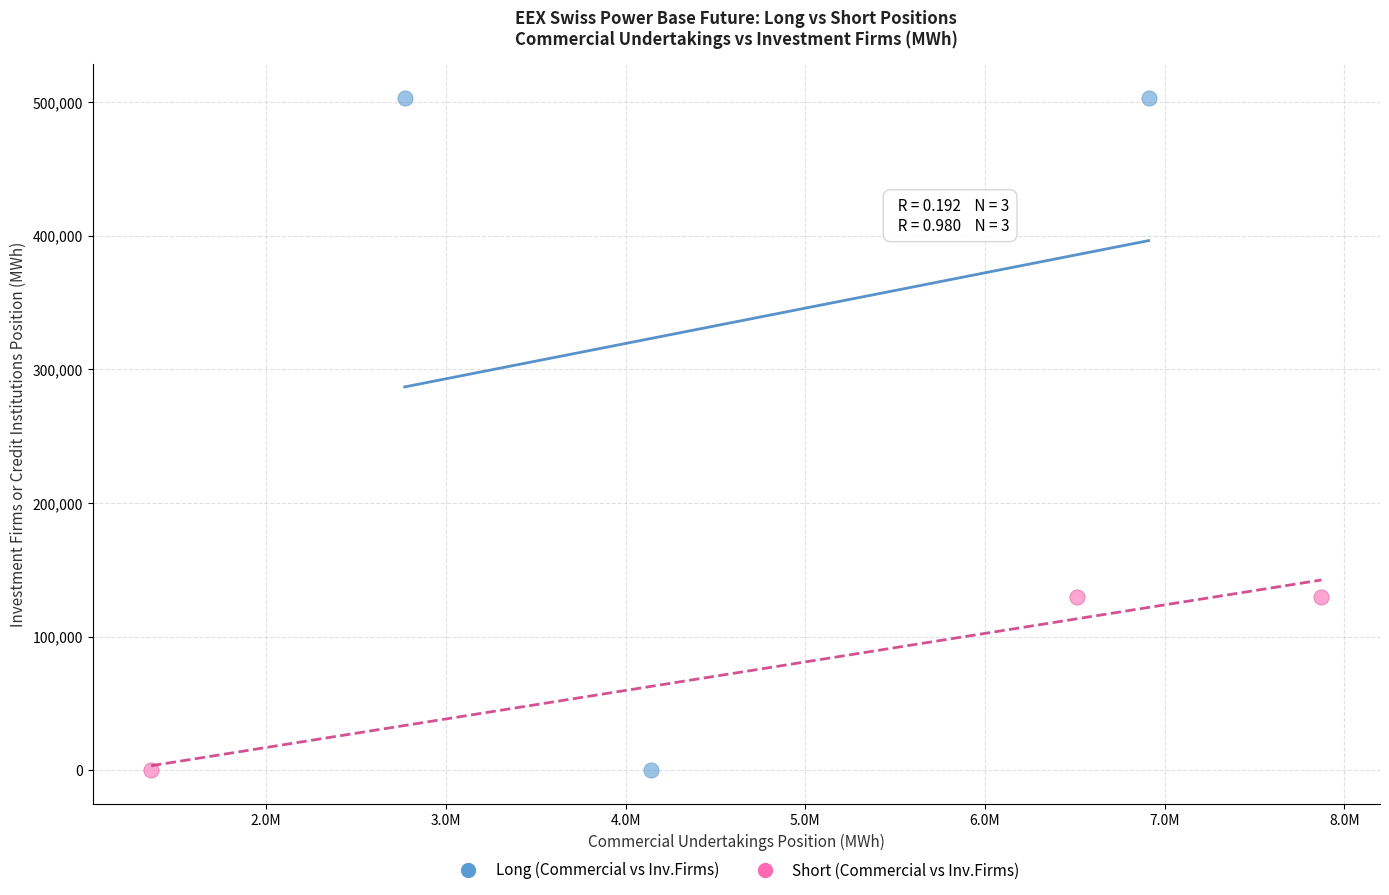

Which series contains the highest Y value?

Long (Commercial vs Inv.Firms)